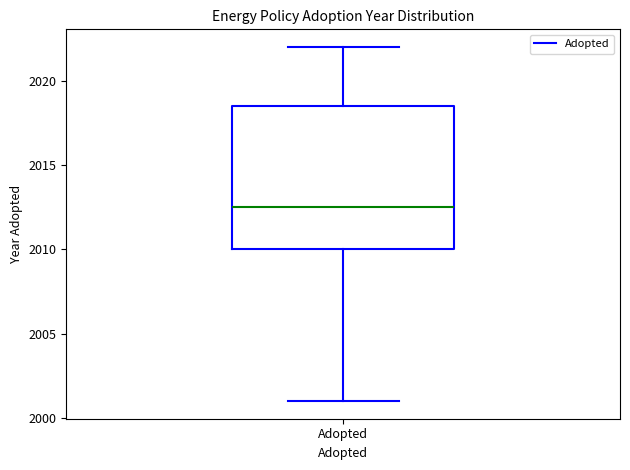

Transcribe this box plot: give where the median line is, the range the box spans, and where the two whiskers end, as read against the y-axis. The values are not printed on the chart, so give them approximately, as read against the axis.

median 2012.5, box 2010.0 to 2018.5, whiskers 2001.0 to 2022.0